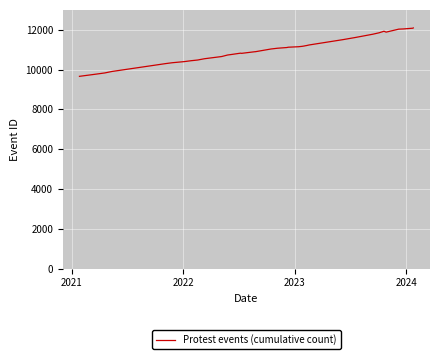

What is the smallest value displayed?

9662